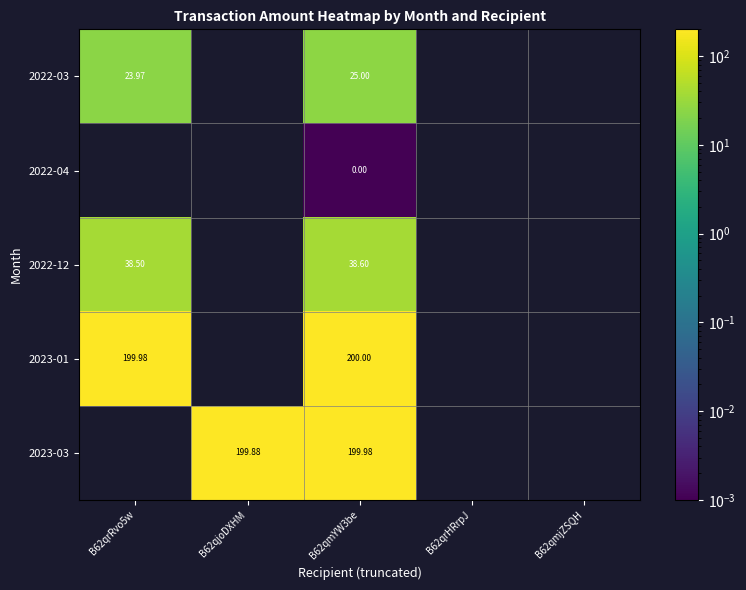

Which label corresponds to the smallest value in the chart?

B62qmYW3be